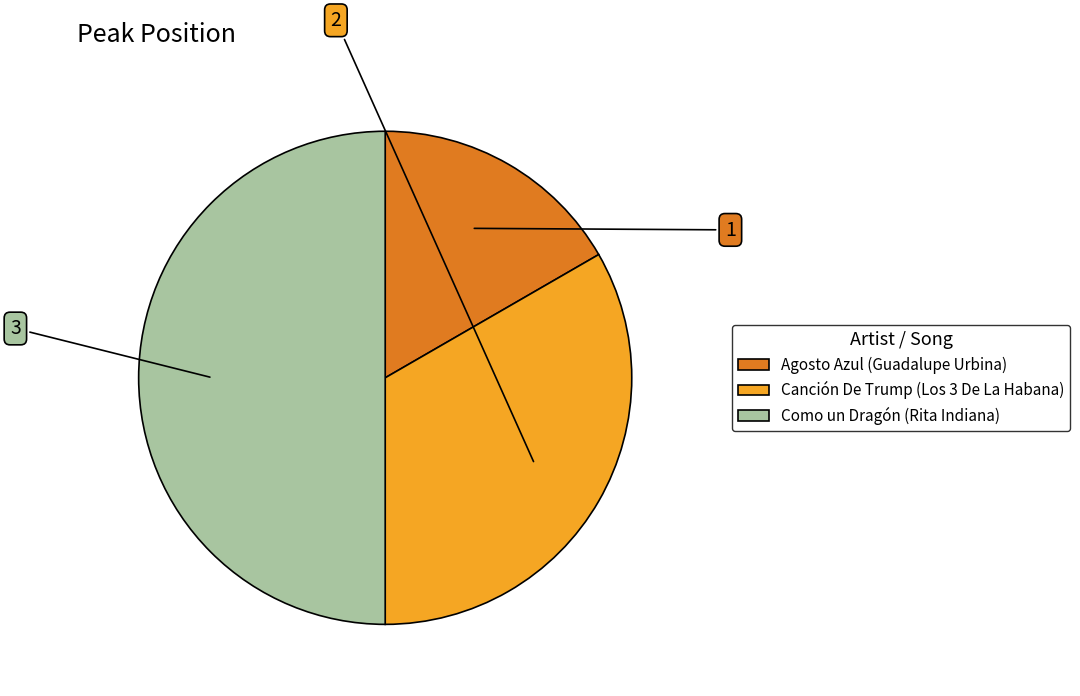

Do Como un Dragón (Rita Indiana) and Agosto Azul (Guadalupe Urbina) together represent more than half of the pie?

Yes